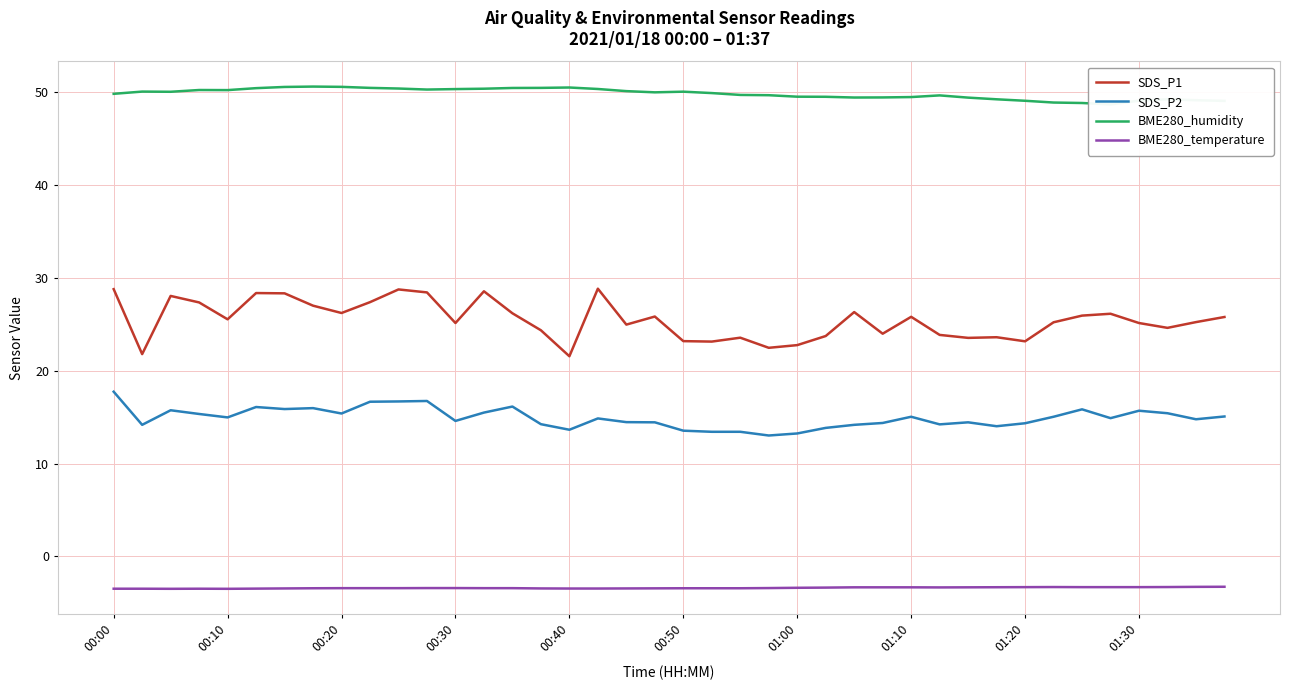

True or false: SDS_P2 and SDS_P1 intersect in this chart.

False